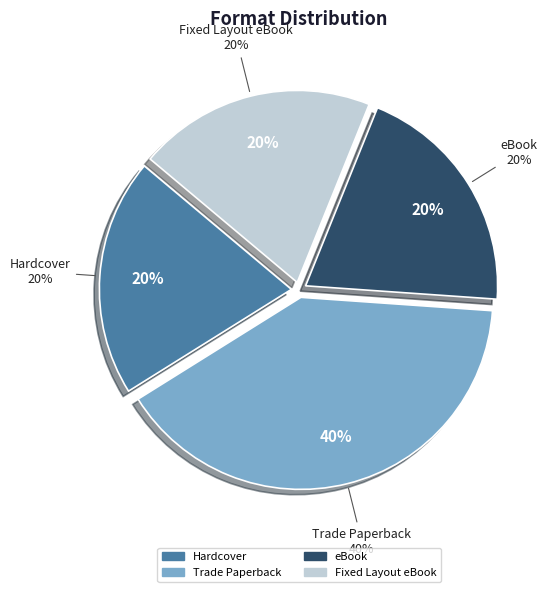

The 9781481416122 slice represents 41% of the pie. True or false?

False